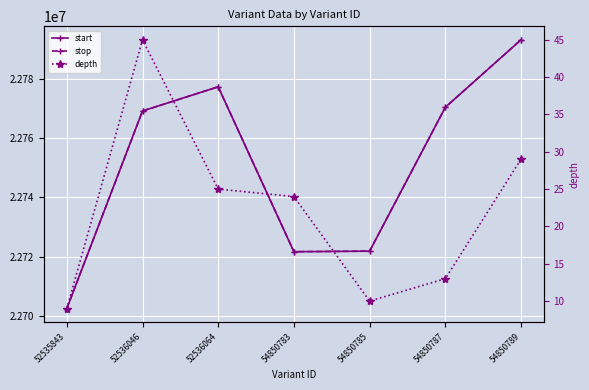

True or false: stop and depth cross at least once.

False